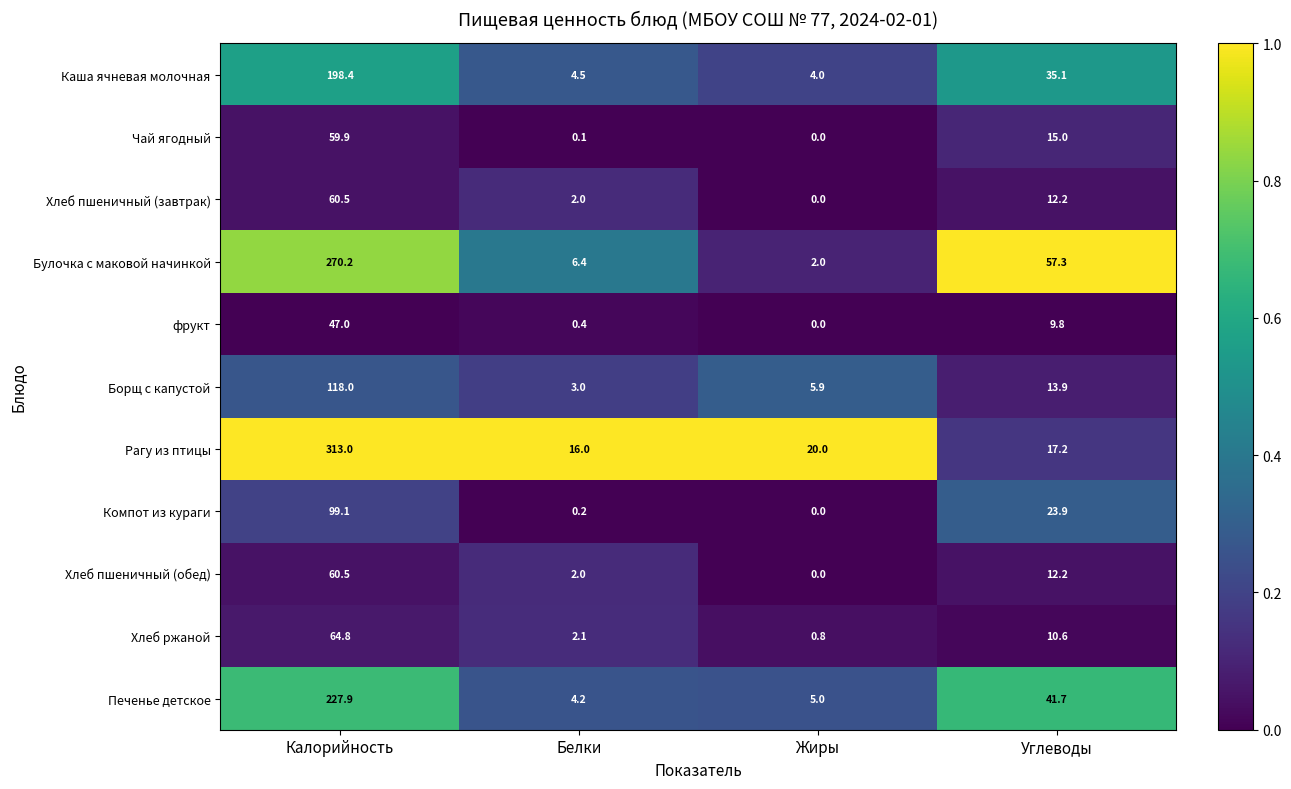

The Булочка с маковой начинкой series shows 2.1 at Белки. True or false?

False